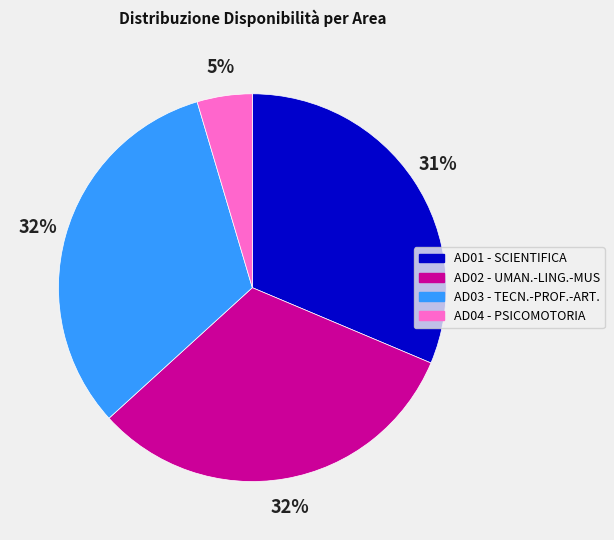

Which has a higher value, AD01 - SCIENTIFICA or AD04 - PSICOMOTORIA?

AD01 - SCIENTIFICA